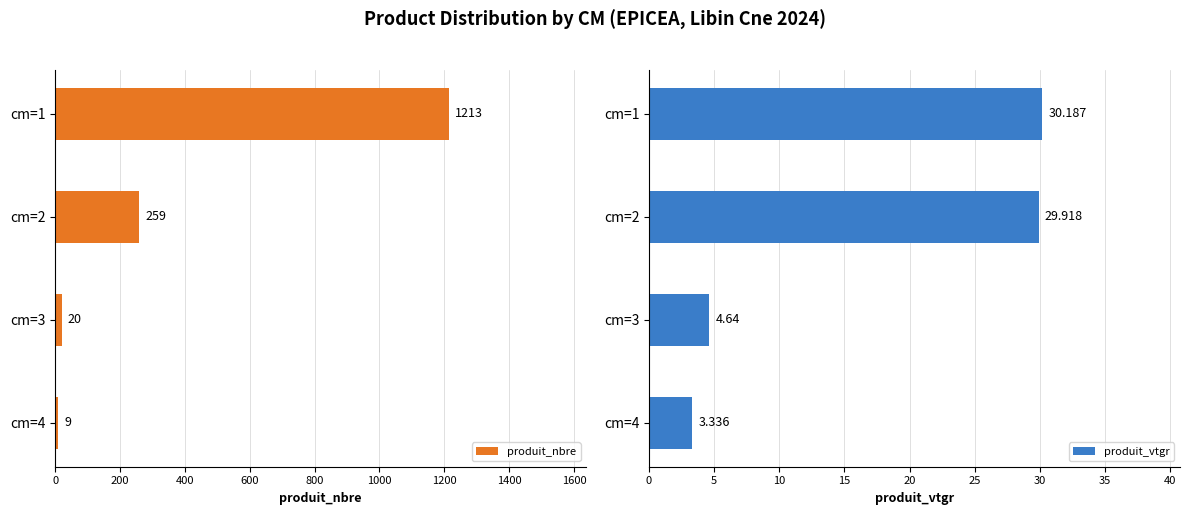

What are all the series names shown in the legend?

produit_nbre, produit_vtgr